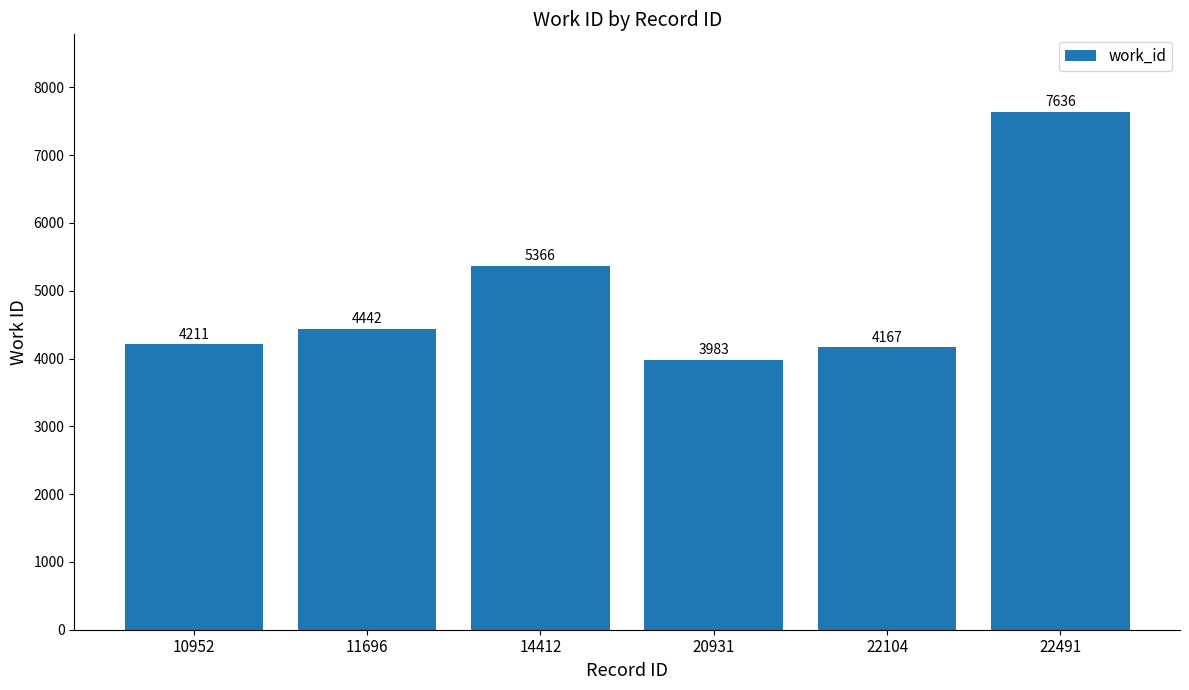

What is the average value?

4968